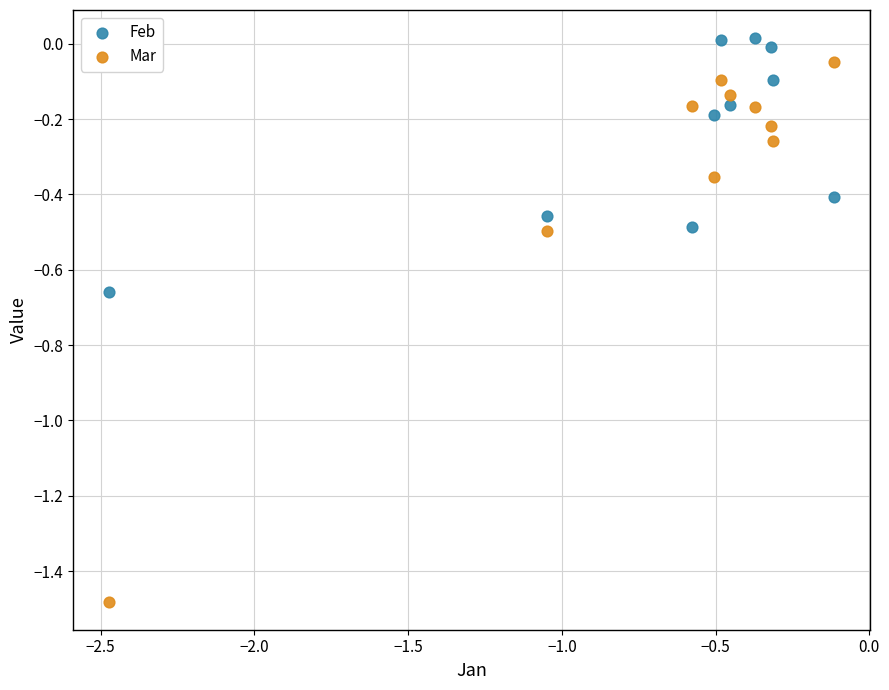

Which series reaches the minimum Y coordinate?

Mar